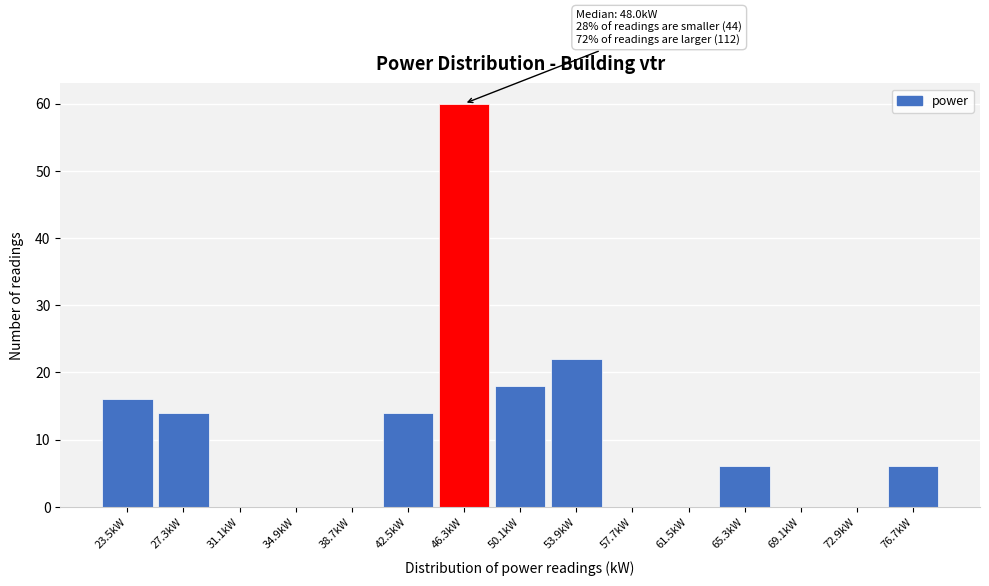

Over which range of the x-axis is the bar tallest?

44.5 to 48.0